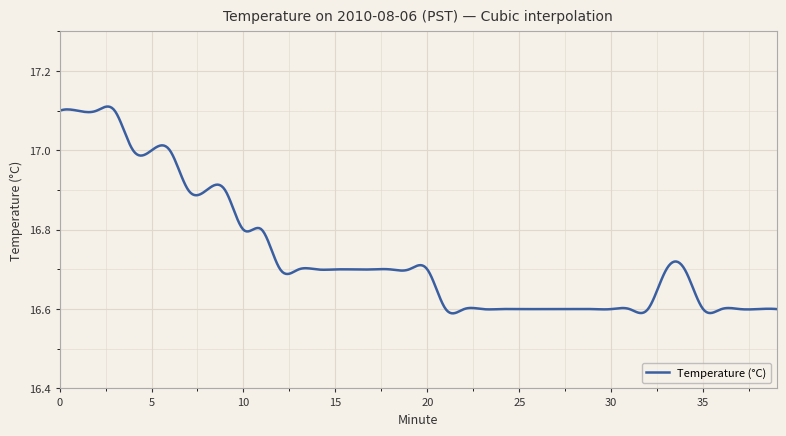

What is the difference between the maximum and minimum values?

0.5